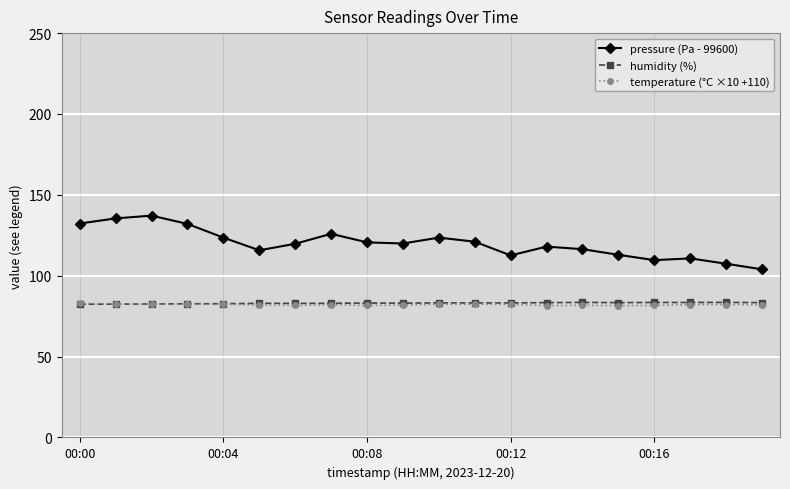

Does the chart display data point markers on the line(s)?

Yes